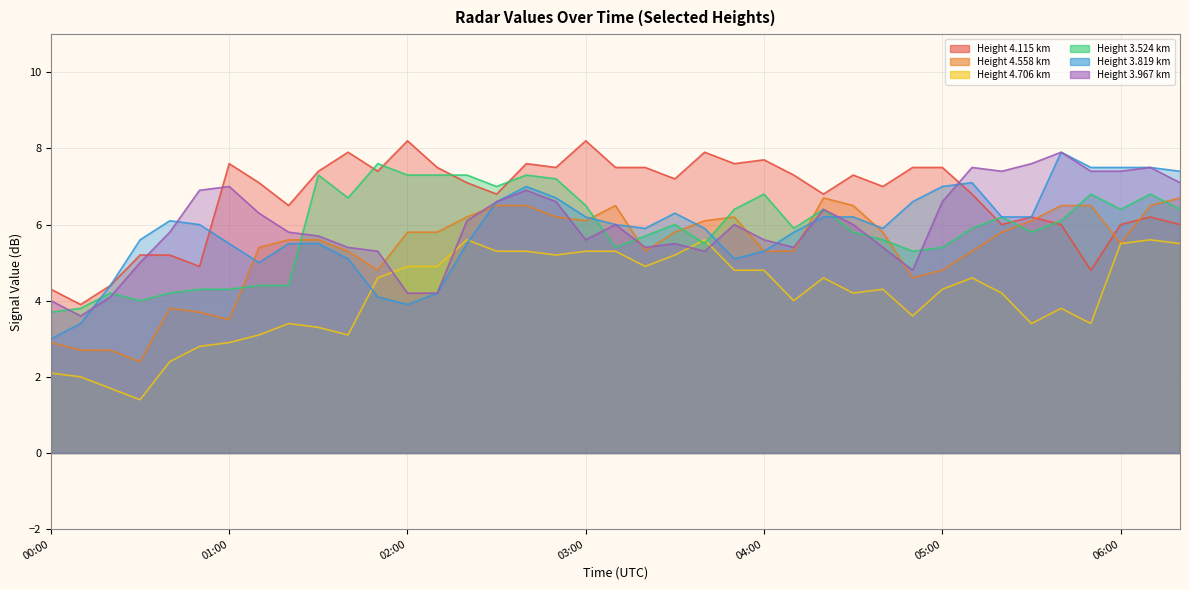

Which series has the largest total across all categories?

4.115